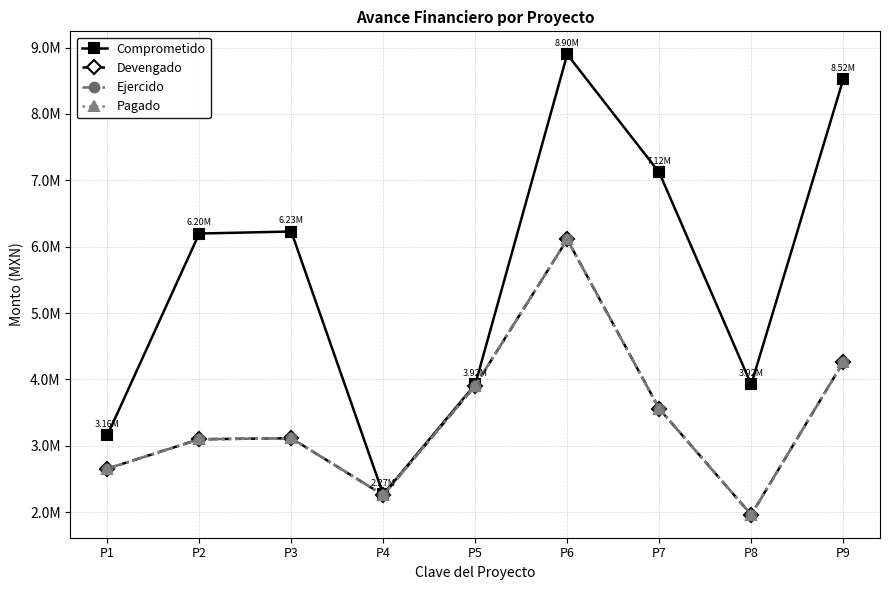

At which label does Pagado first exceed 3113983?

P3